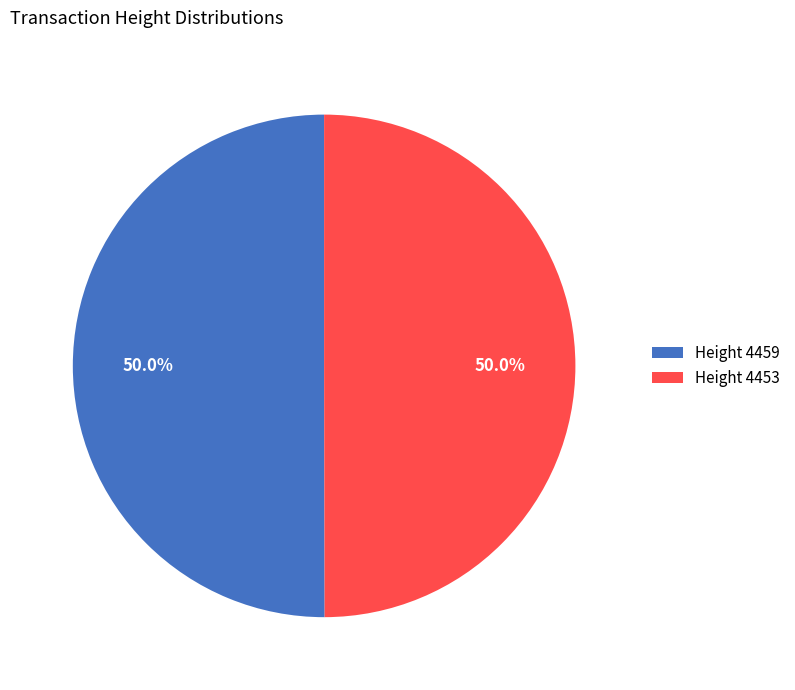

Do Height 4459 and Height 4453 together represent more than half of the pie?

Yes